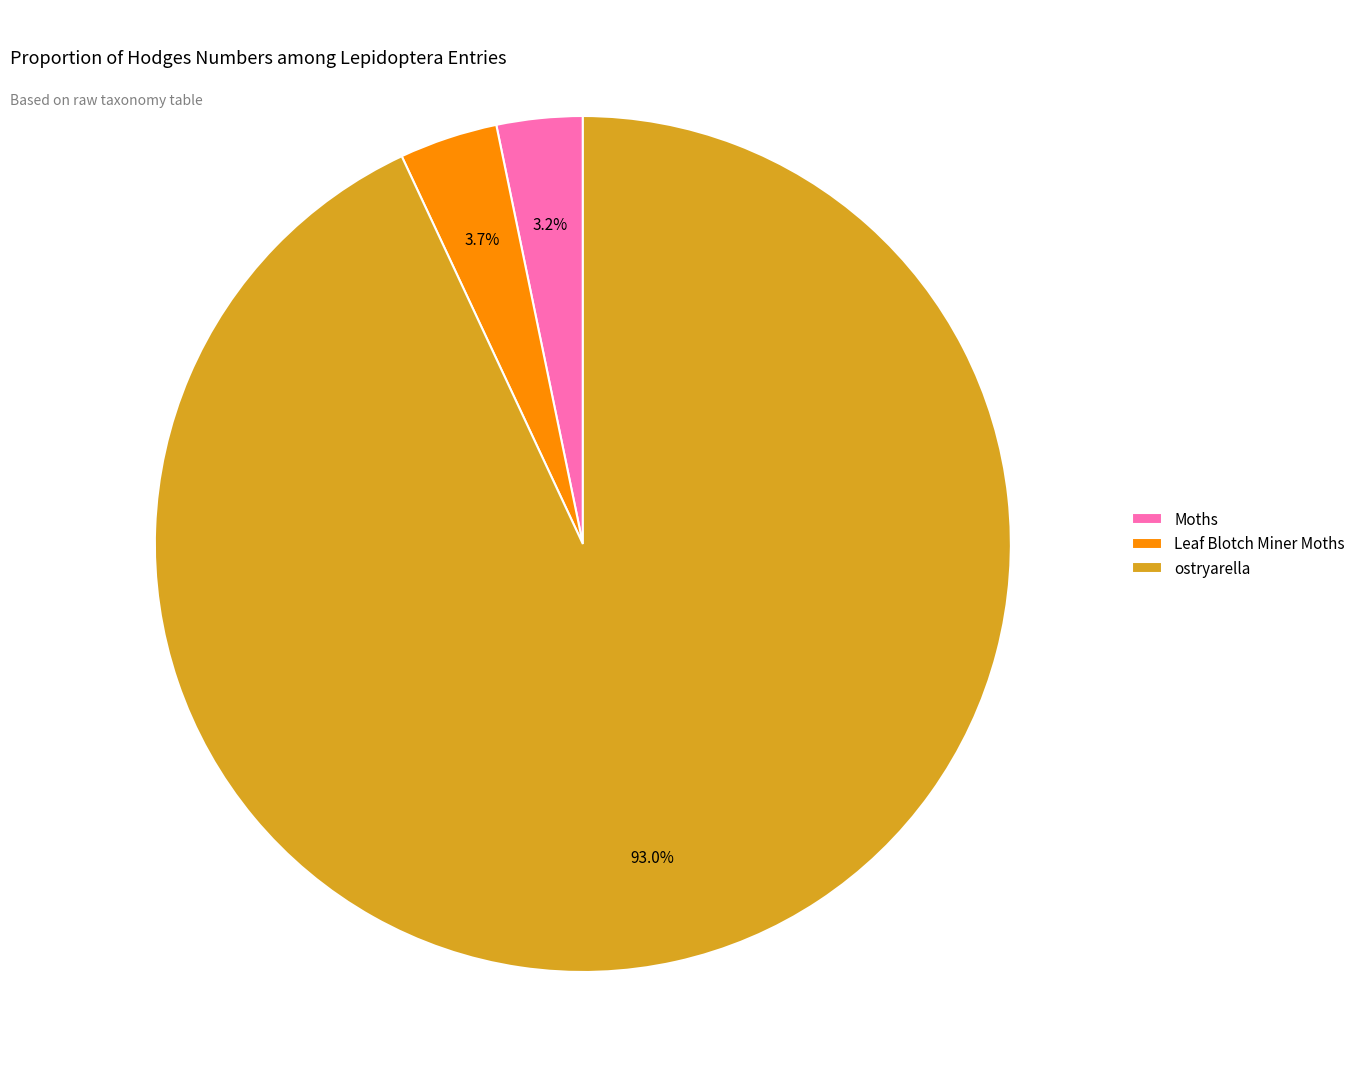

Combined, what portion of the pie is ostryarella and Leaf Blotch Miner Moths?

96.8%